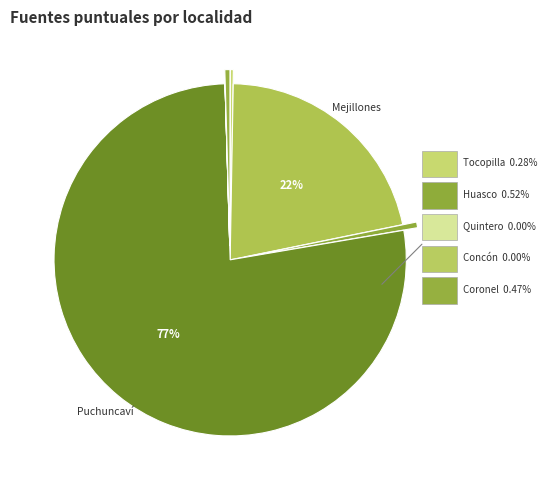

True or false: Coronel accounts for 0% of the total.

True